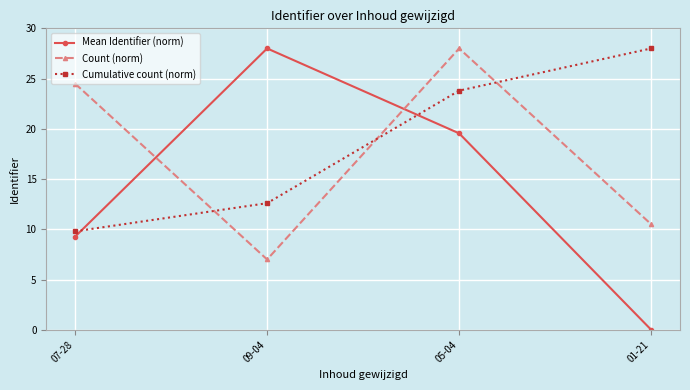

Reading right to left, transcribe all the data shown in this chart.

Mean Identifier (norm): 01-21=0.0	05-04=19.5	09-04=28.0	07-28=9.3
Count (norm): 01-21=10.5	05-04=28.0	09-04=7.0	07-28=24.5
Cumulative count (norm): 01-21=28.0	05-04=23.8	09-04=12.6	07-28=9.8